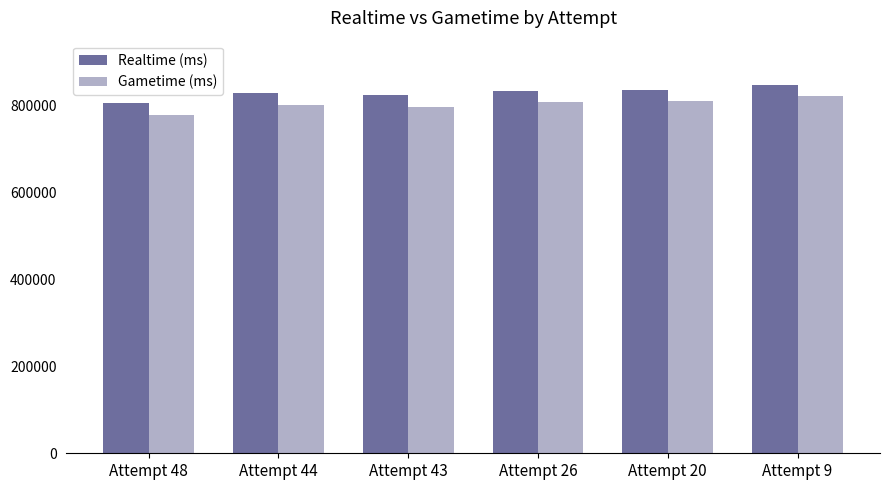

What is the total value across all series at Attempt 20?

1646107